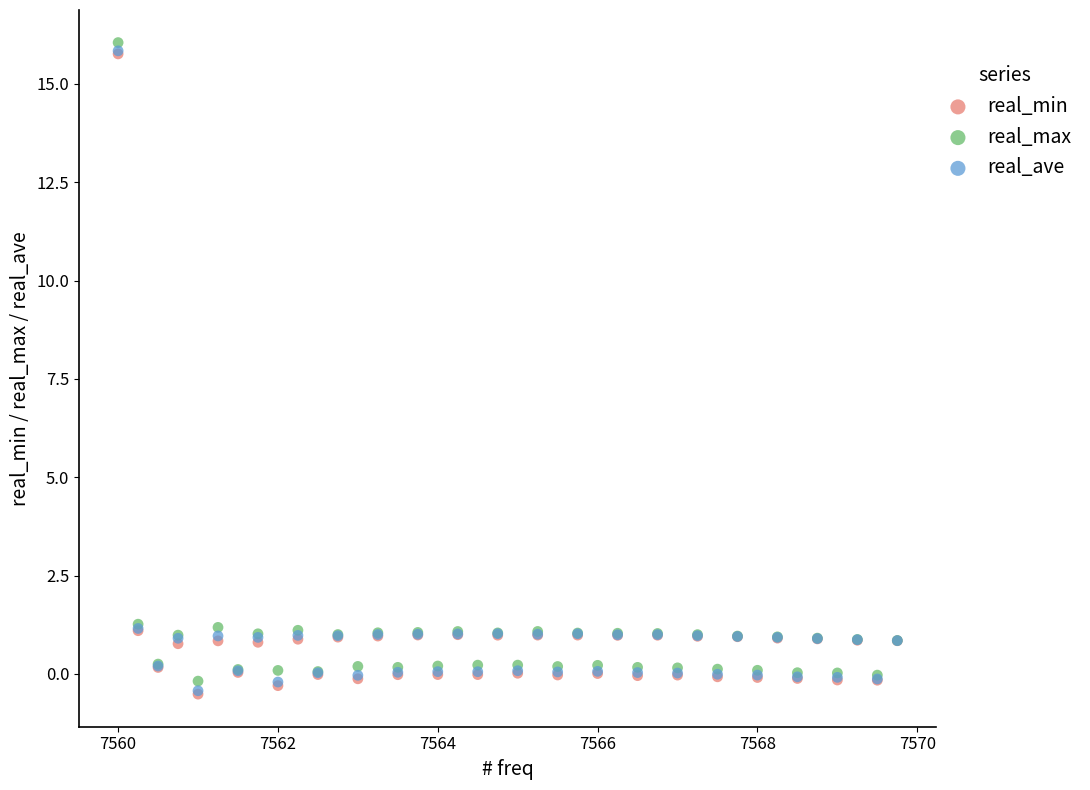

What are all the series names shown in the legend?

real_min, real_max, real_ave